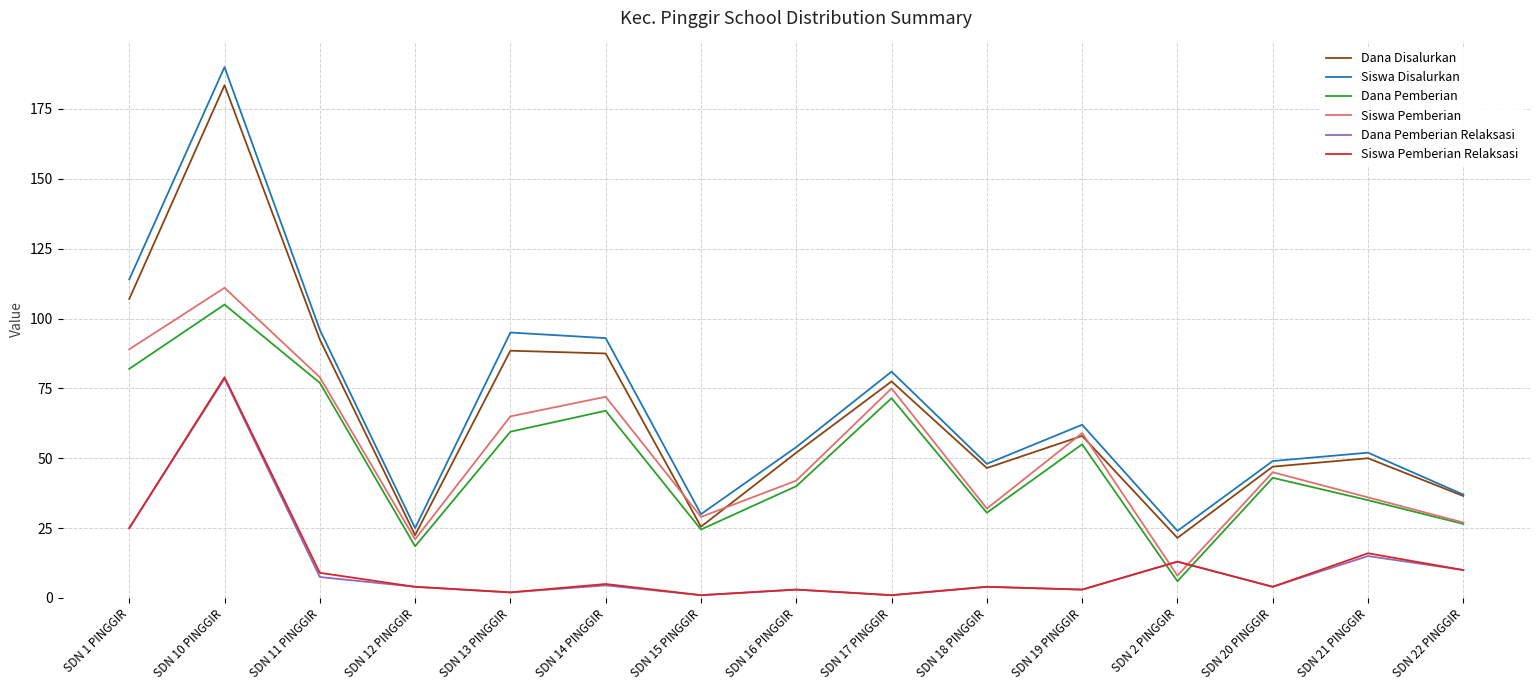

True or false: Siswa Disalurkan has a value of 21.8 at SDN 18 PINGGIR.

False